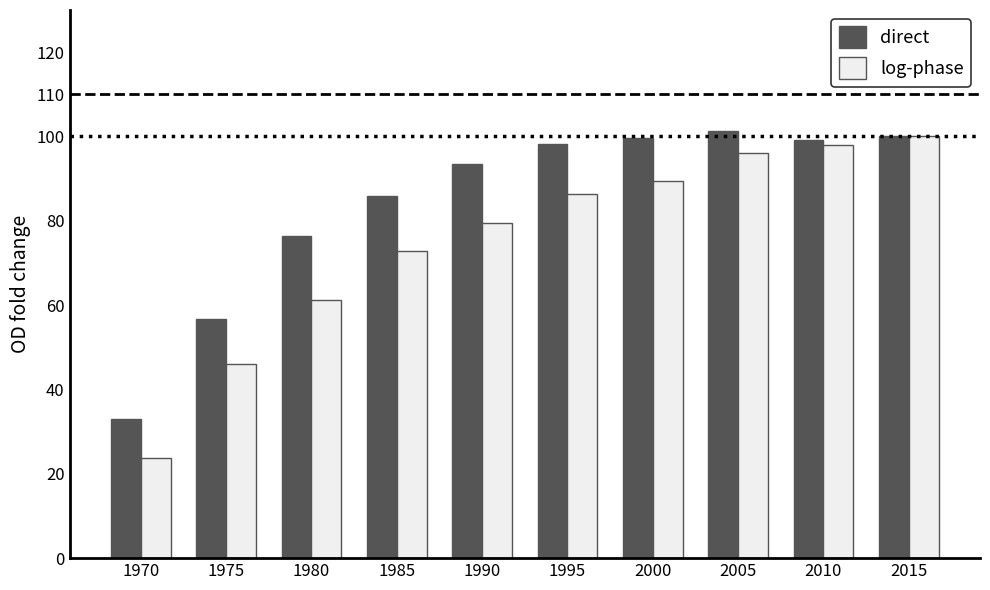

What value does the direct series have at 1980?

76.5